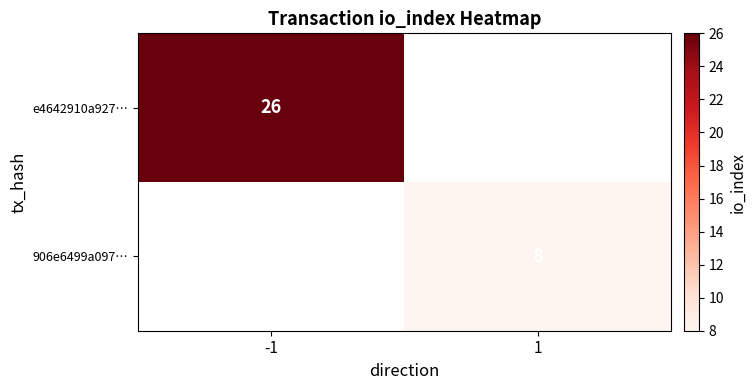

Is it true that 906e6499a097… equals 8 at 1?

True